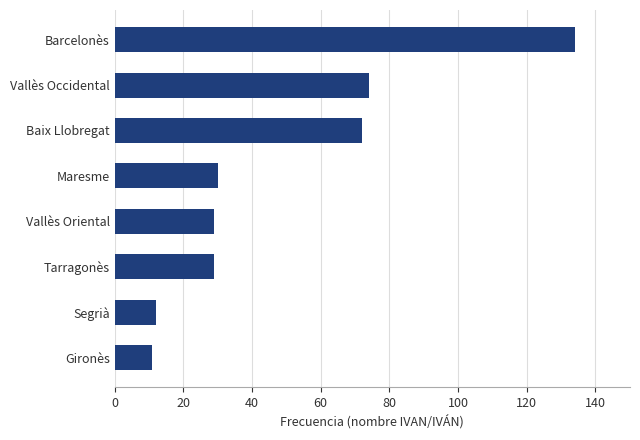

What is the difference between the second highest and second lowest values?

62